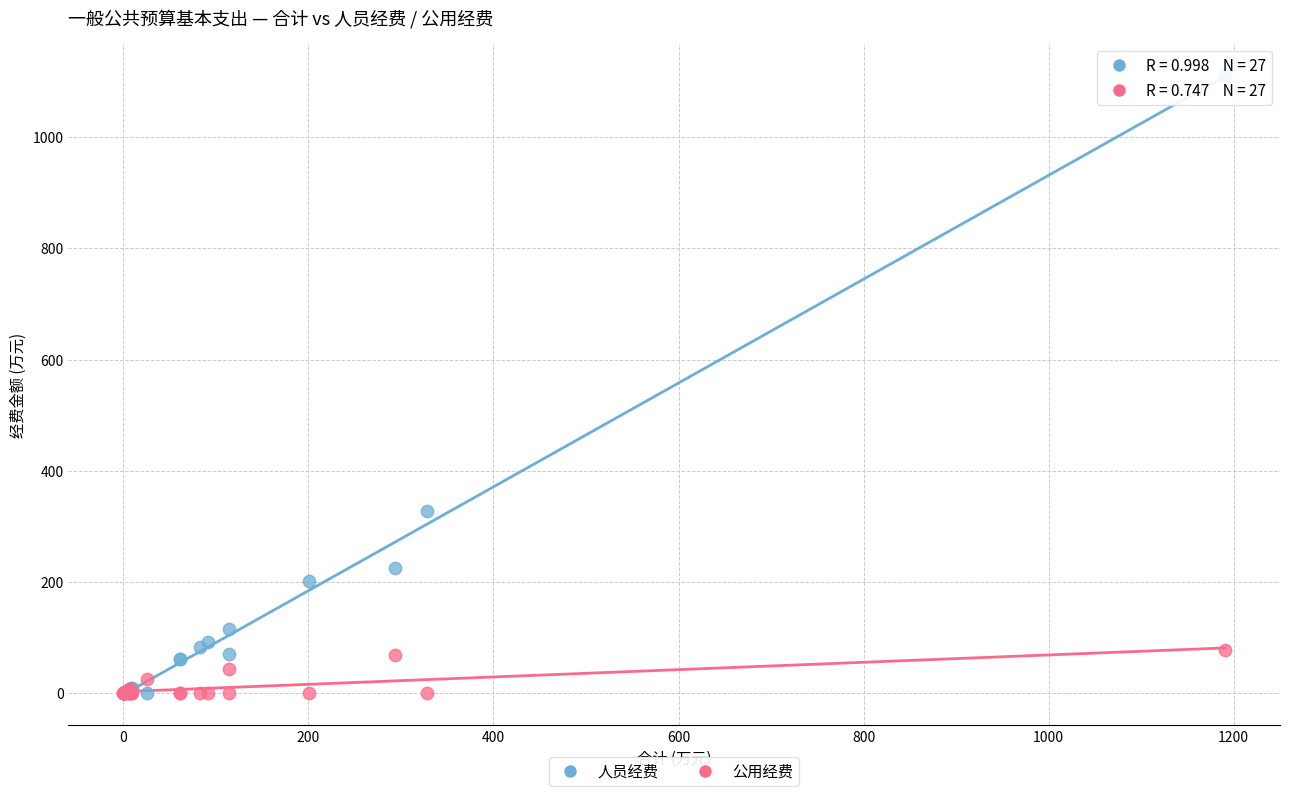

In the 人员经费 series, what Y value is closest to 556?

327.9